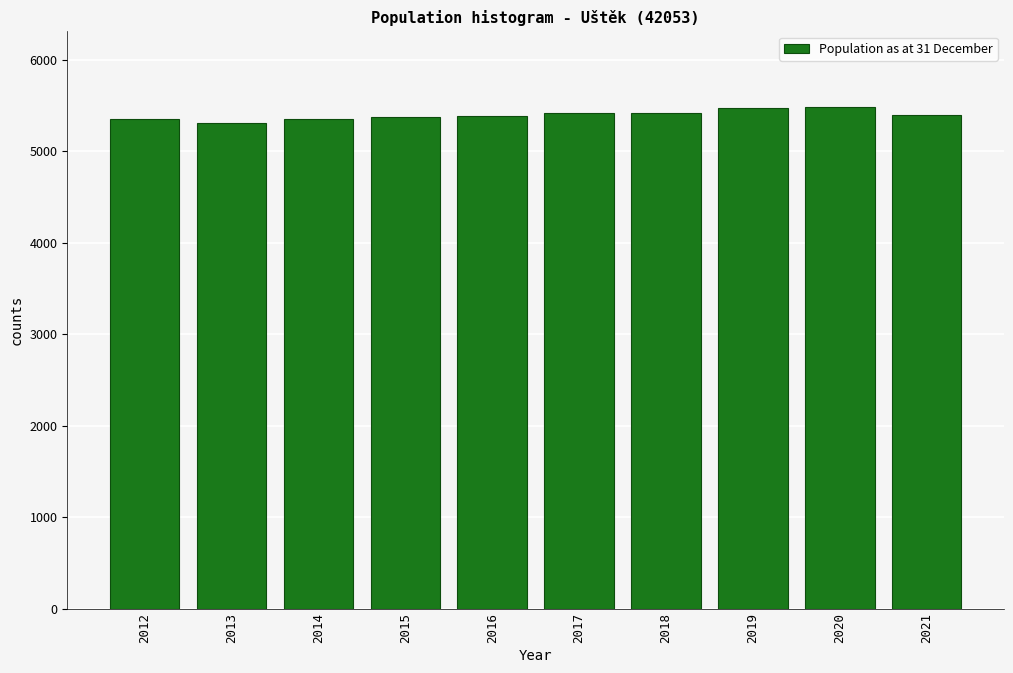

What is the value of the 5th bar from the left?

5387